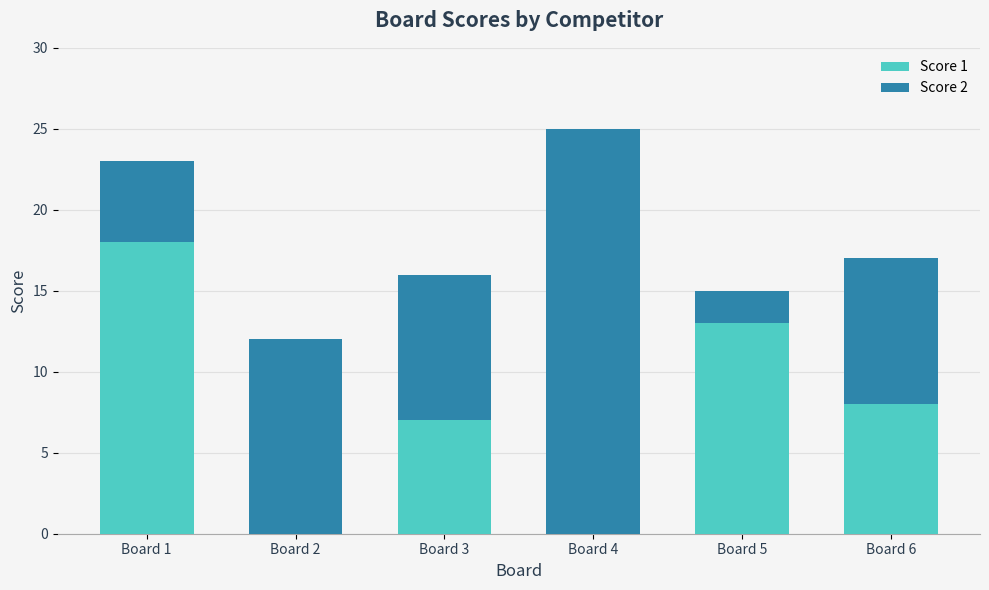

What is the total value across all series at Board 3?

16